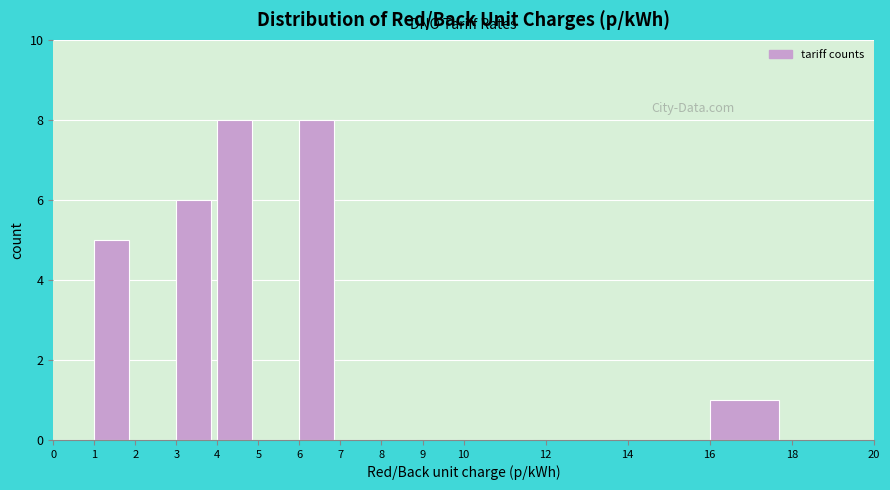

Reading left to right, transcribe this chart: for each bar, give the range it covers on the x-axis and its height. The values are not printed on the chart, so give them approximately, as read against the axis.

0 to 1: 0
1 to 2: 5
2 to 3: 0
3 to 4: 6
4 to 5: 8
5 to 6: 0
6 to 7: 8
7 to 8: 0
8 to 9: 0
9 to 10: 0
10 to 12: 0
12 to 14: 0
14 to 16: 0
16 to 18: 1
18 to 20: 0